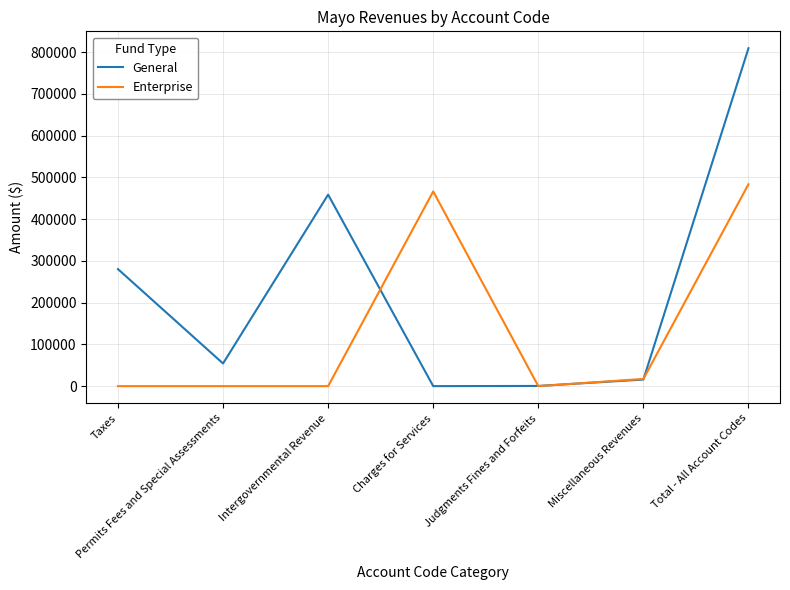

Which series has the widest spread of values?

General